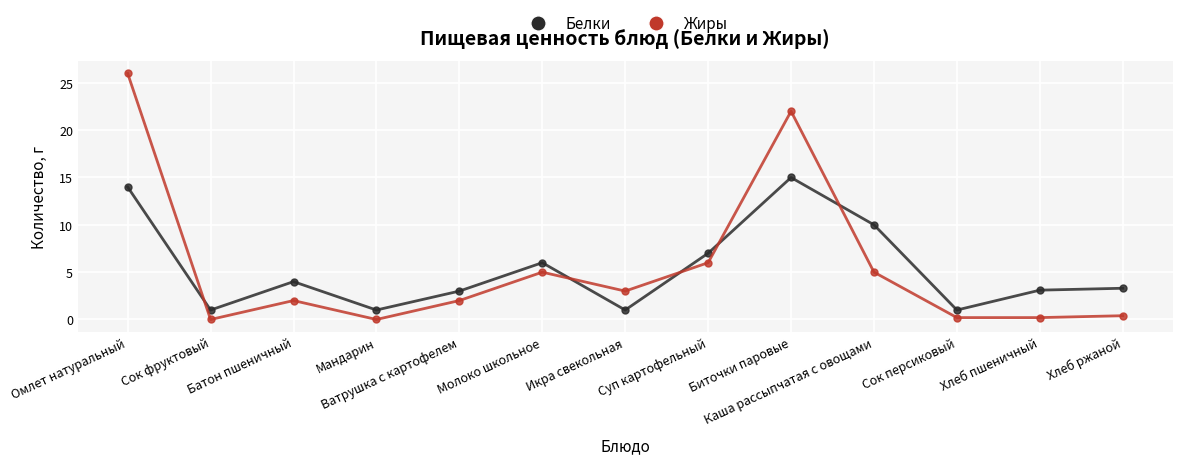

Is the value of Белки at Молоко школьное greater than the value of Жиры at Омлет натуральный?

No